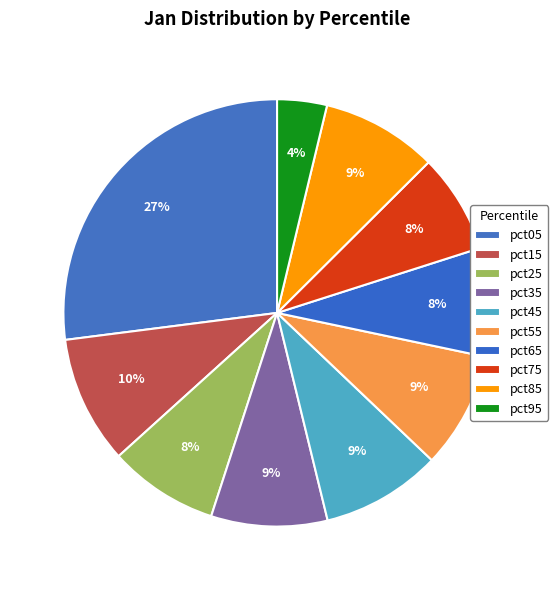

Which has a higher value, pct85 or pct75?

pct85